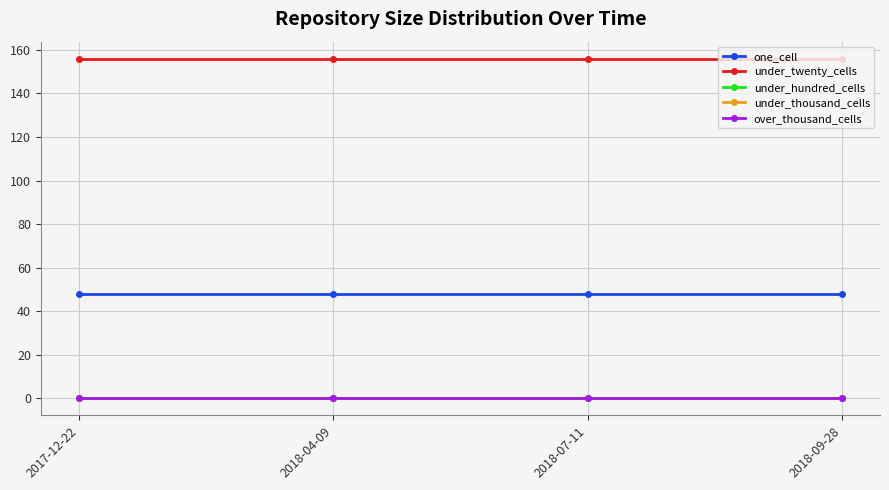

Which series changed the most between 2018-07-11 and 2018-09-28?

one_cell